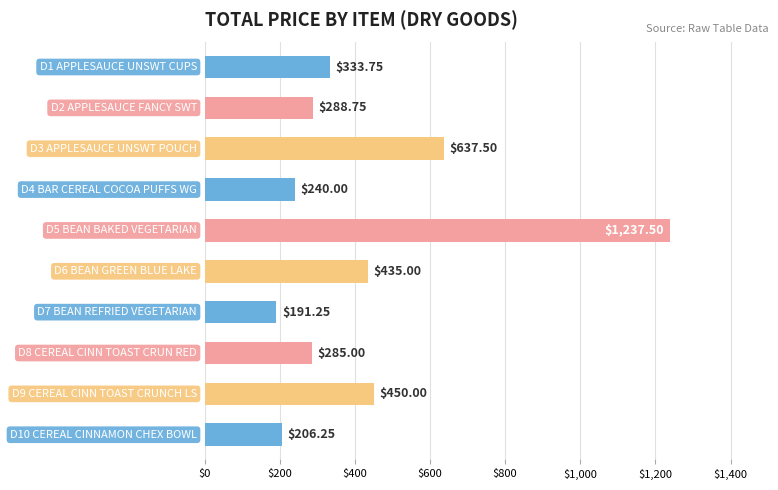

What is the greatest value displayed?

1237.5